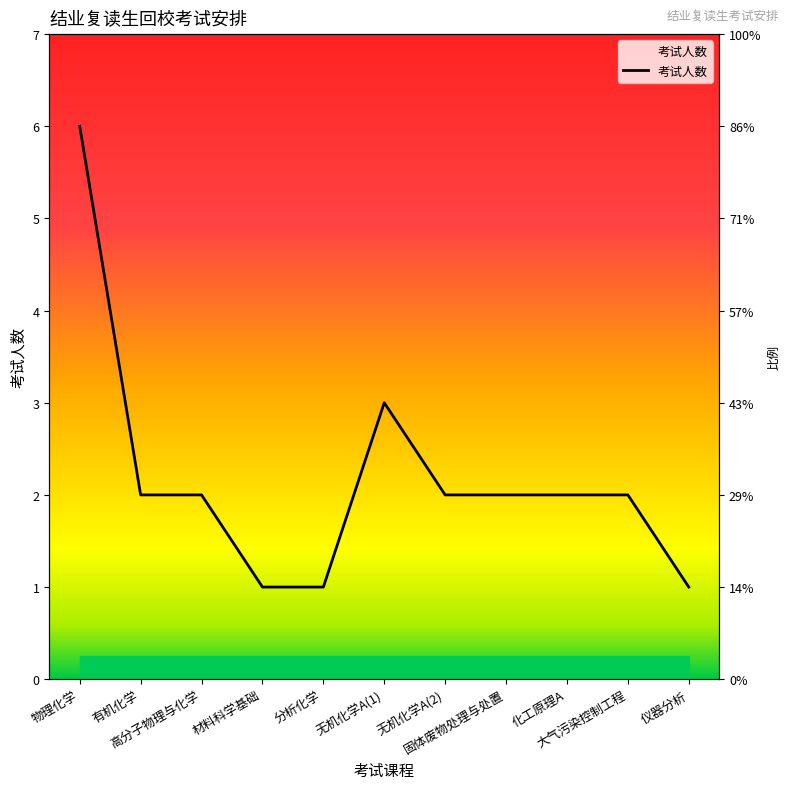

The value at 固体废物处理与处置 is 1. True or false?

False